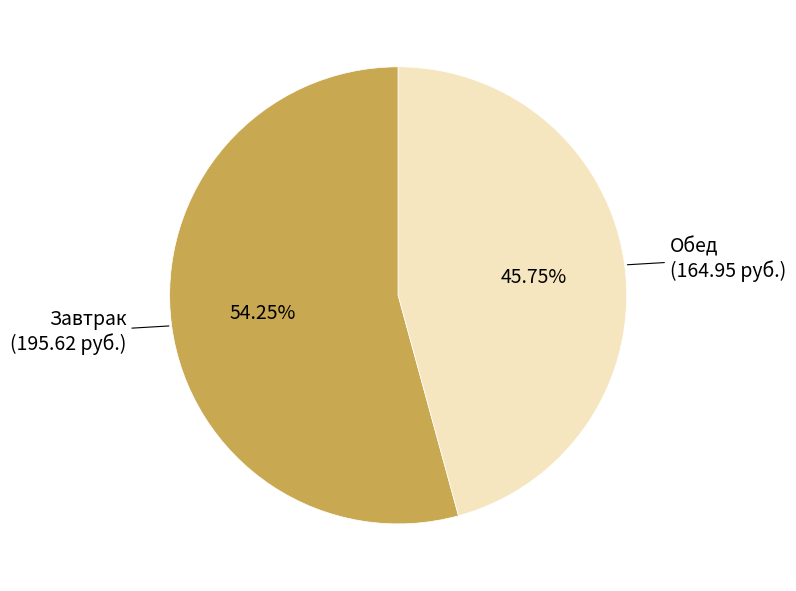

Is it true that Обед is 60% of the pie?

False